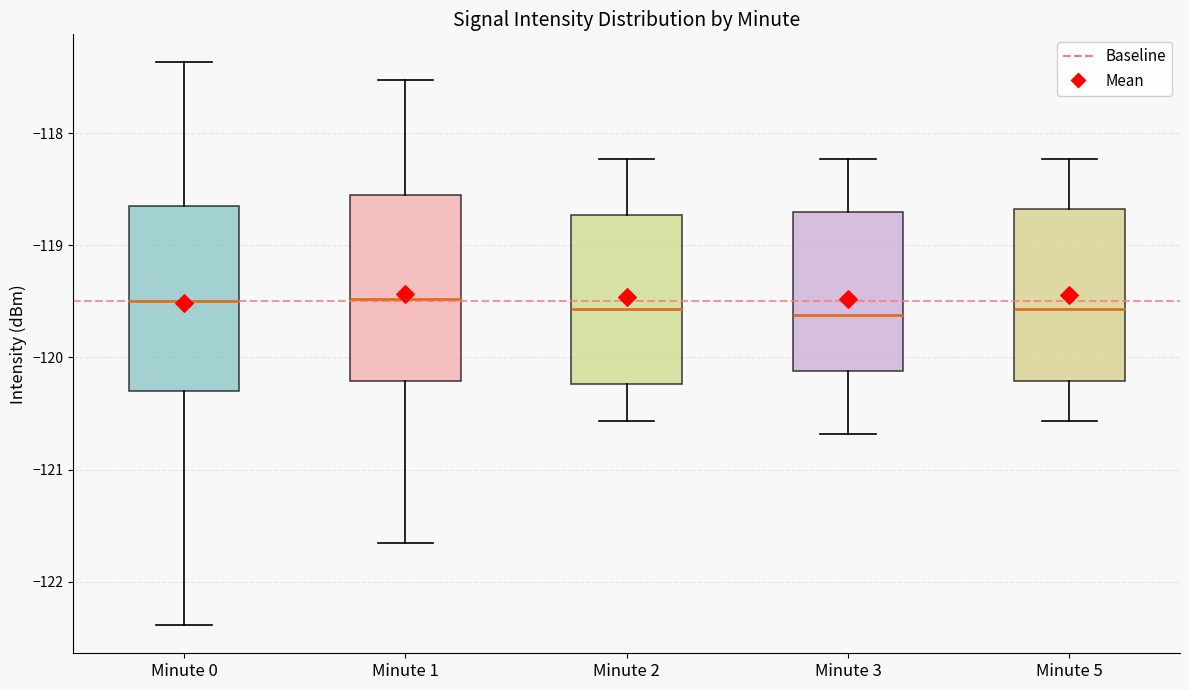

Where does the median line of the box for Minute 3 sit on the y-axis? The values are not printed on the chart, so give them approximately, as read against the axis.

-119.6